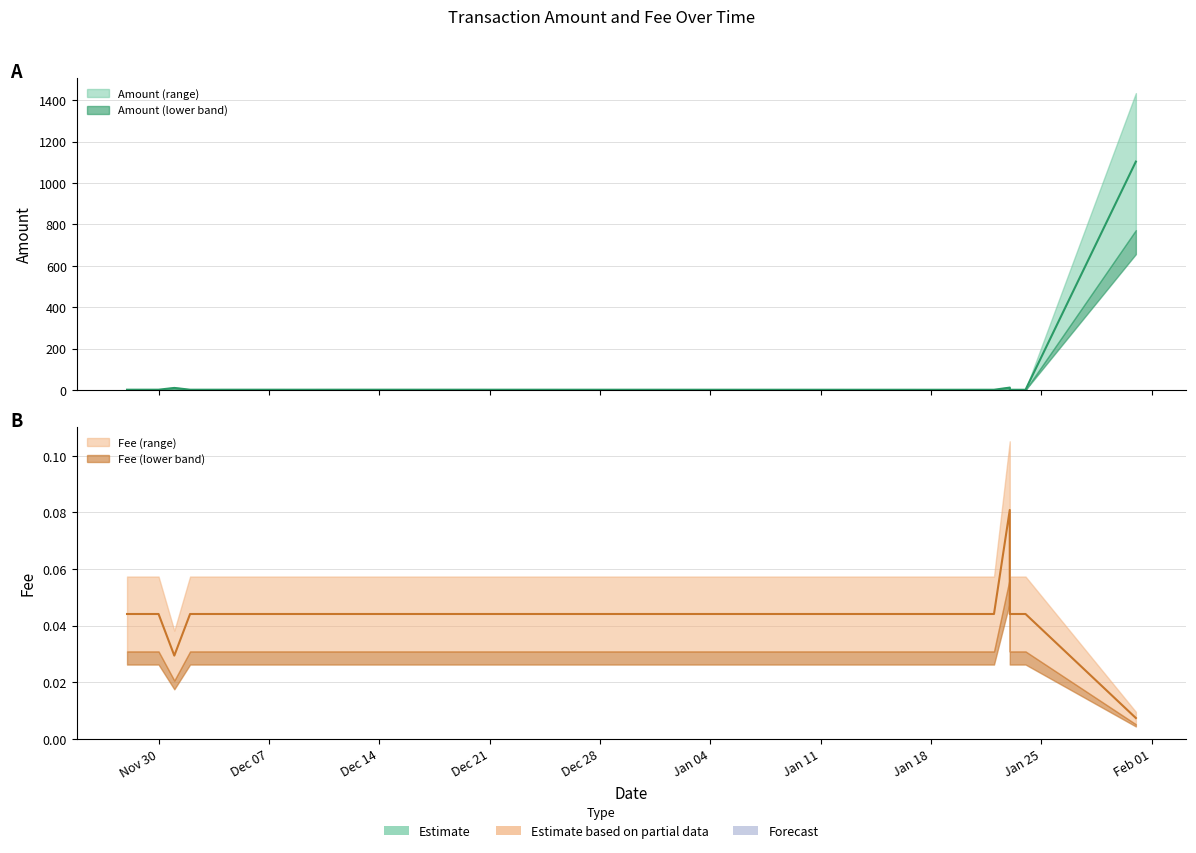

True or false: Fee and Amount cross at least once.

False